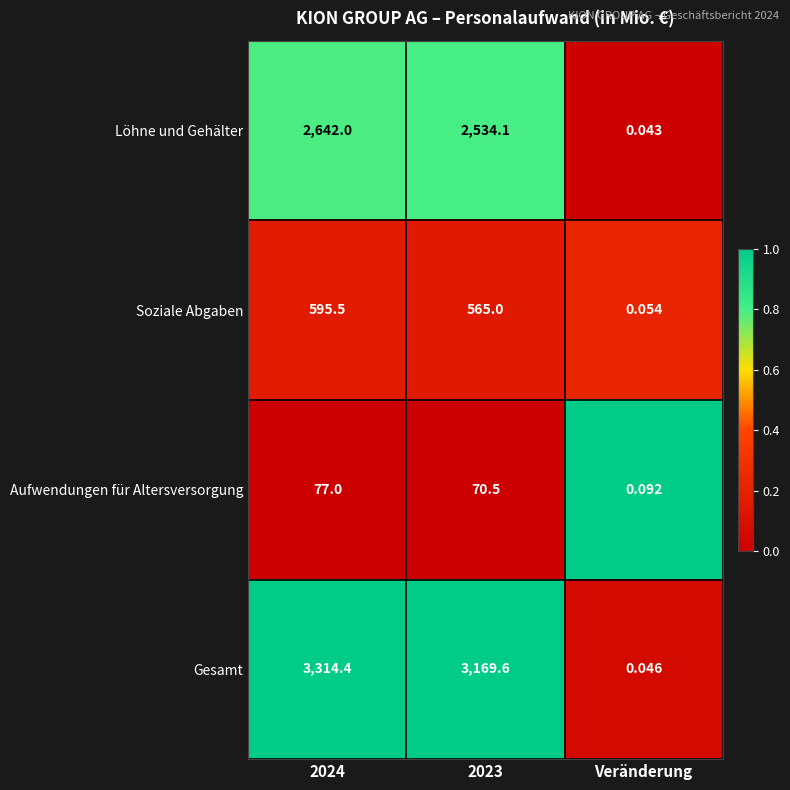

Which series has the largest range (max minus min)?

Gesamt